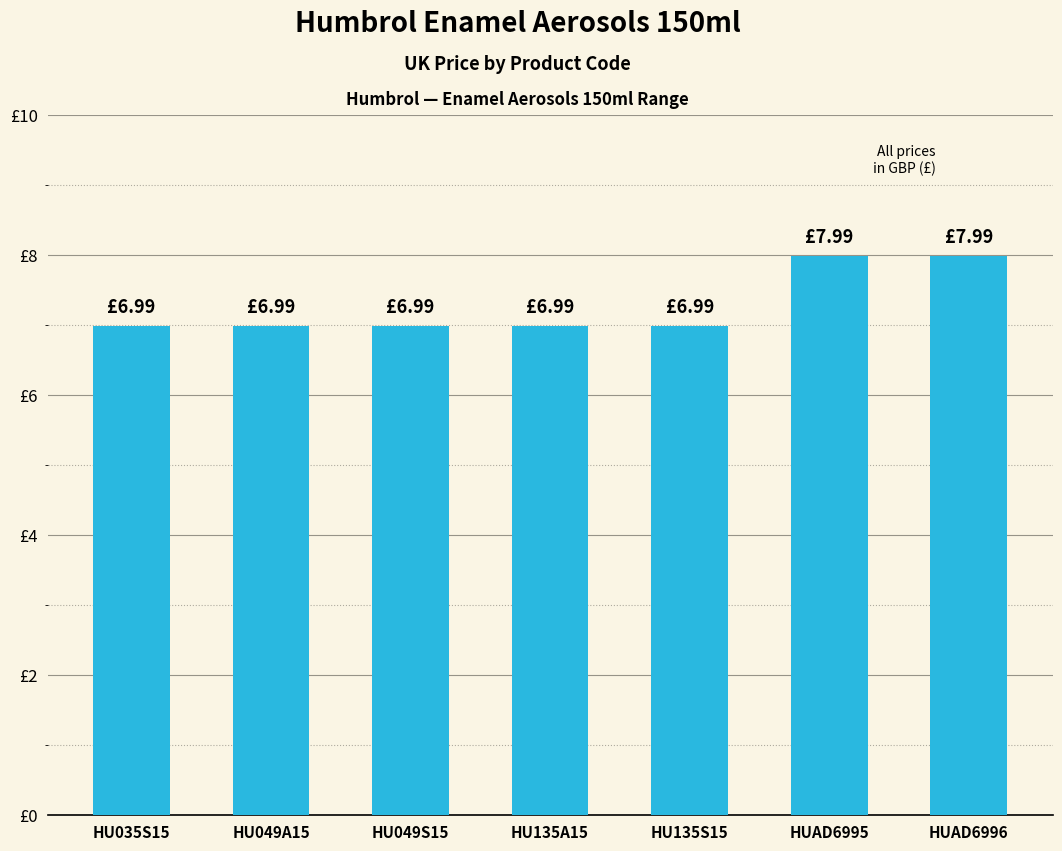

What is the change in value from HU035S15 to HUAD6996?

+1.0